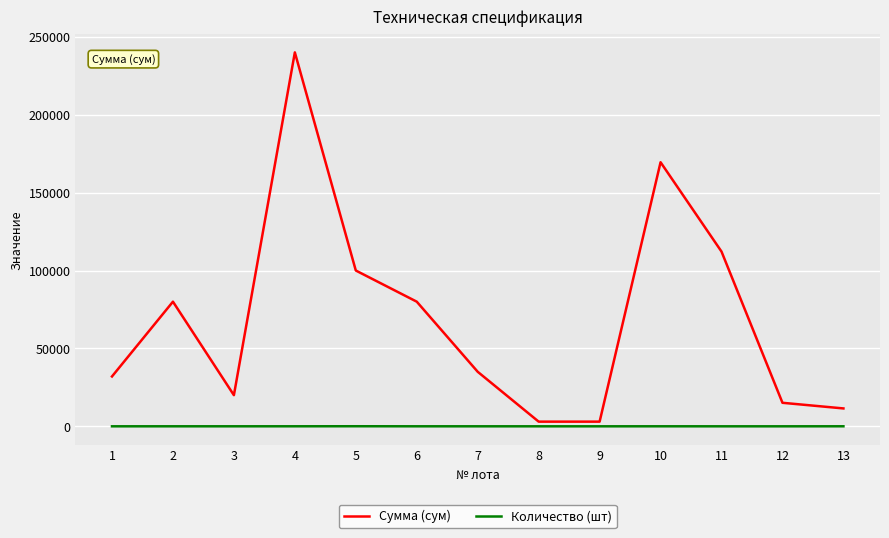

What are all the series names shown in the legend?

Сумма (сум), Количество (шт)